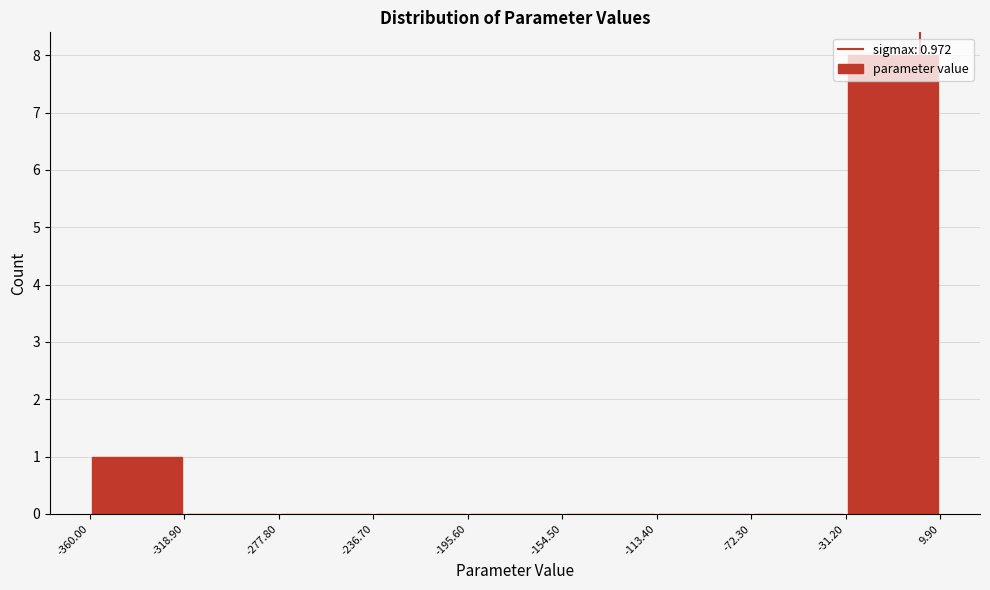

Over which range of the x-axis is the bar tallest?

-31.20 to 9.90